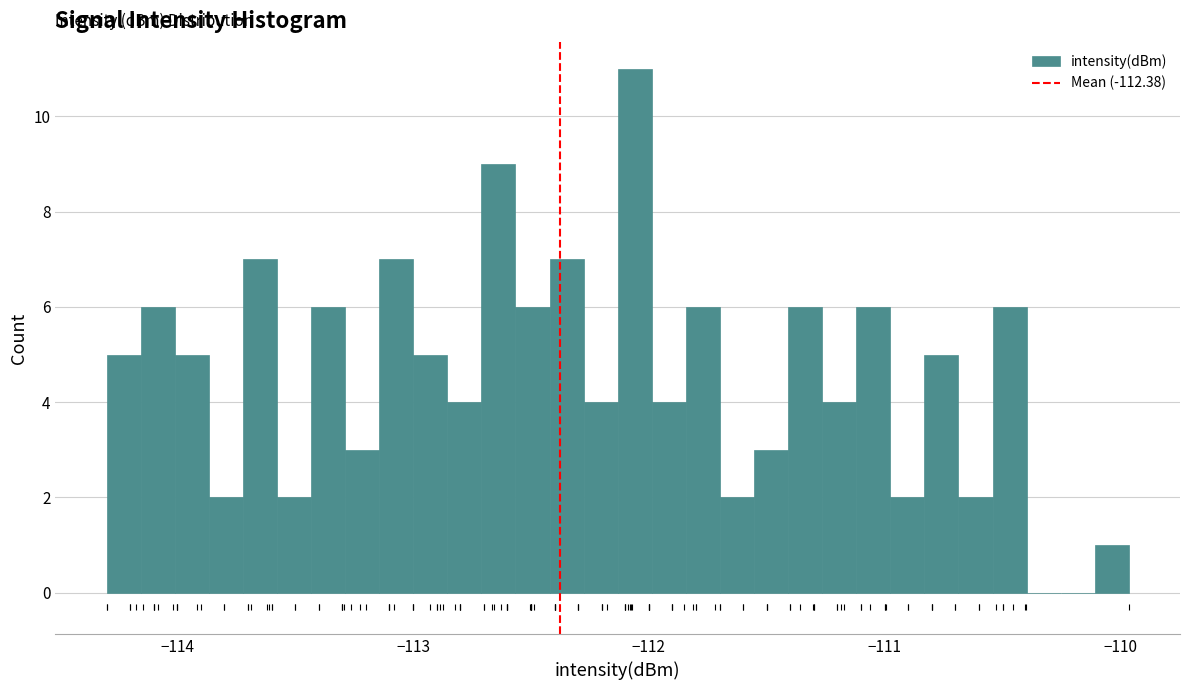

Read against the x-axis, roughly where is the centre of the tallest bar?

-112.1